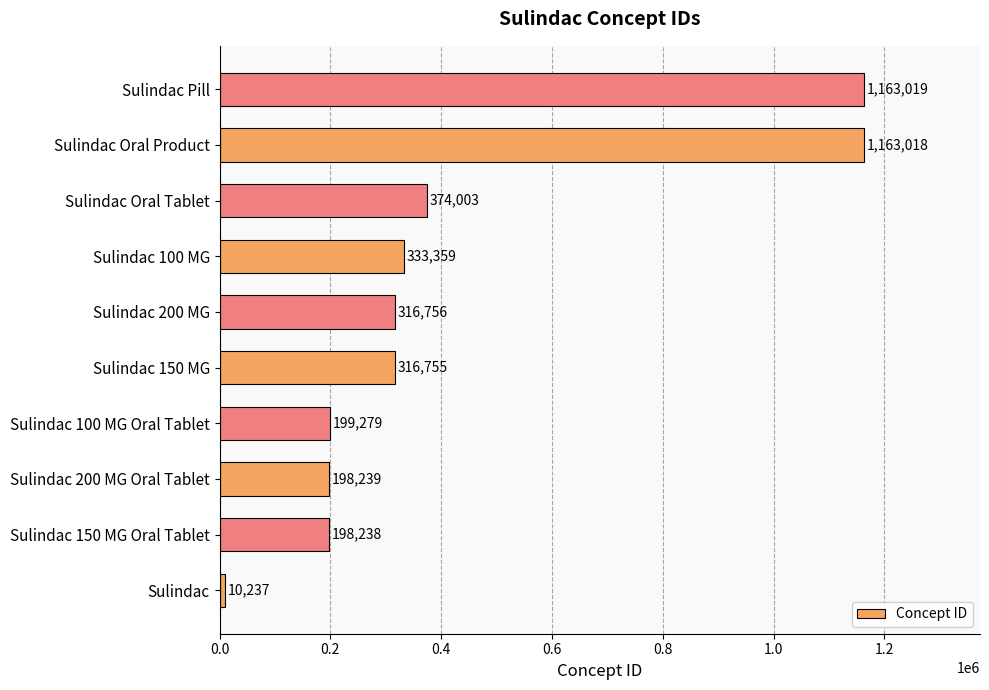

The value at Sulindac 100 MG is 333359. True or false?

True